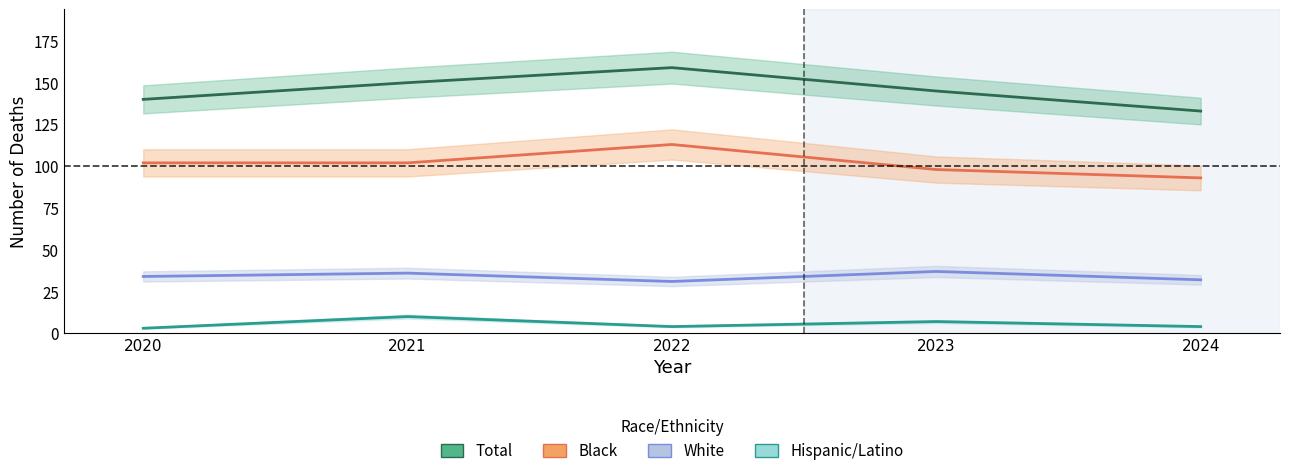

What is the value of the Total point at the 4th from the left?

145